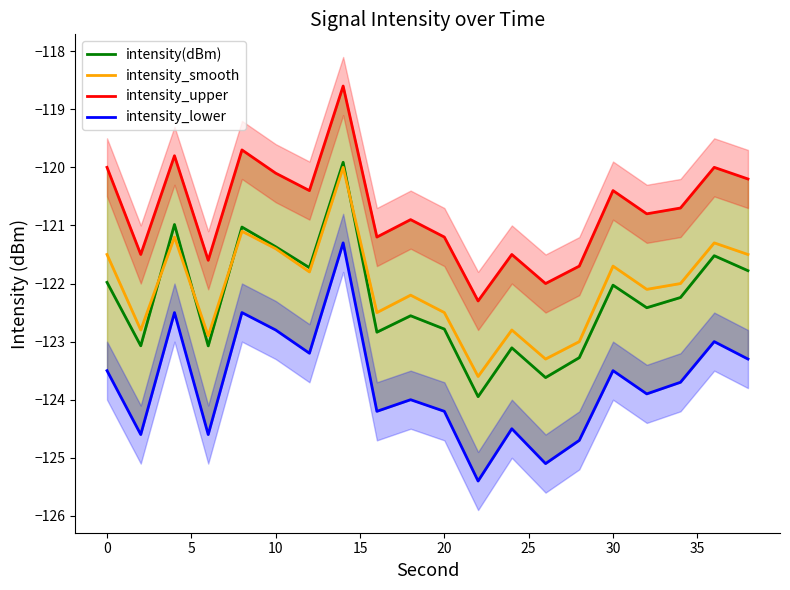

Which series has the largest range (max minus min)?

intensity_lower